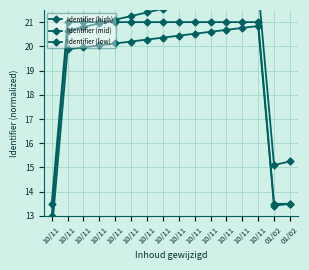

What is the label of the 8th point from the left?

10/11